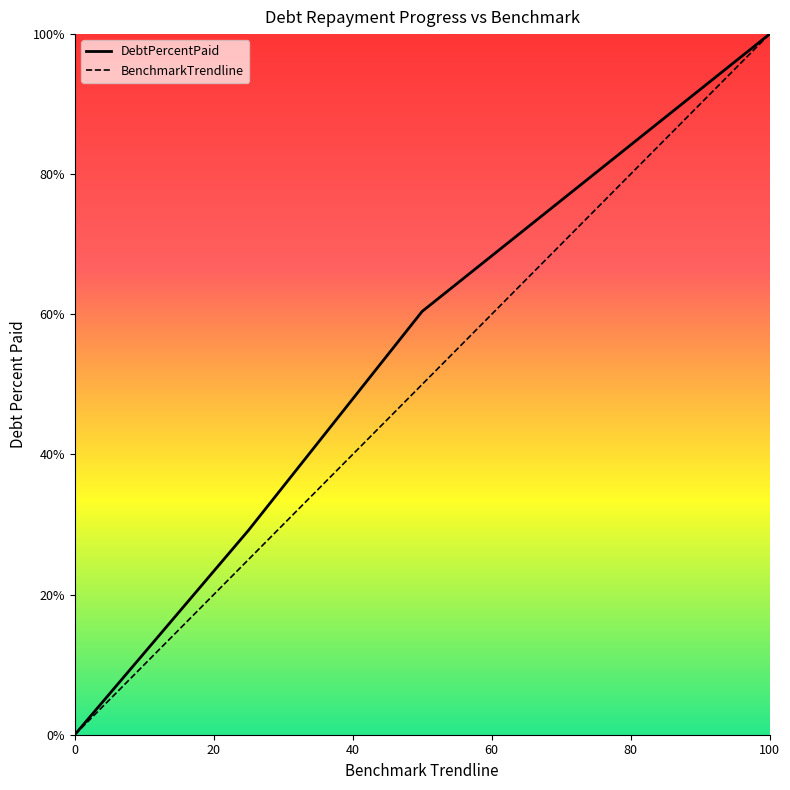

Is this an area chart (filled region under the line)?

No